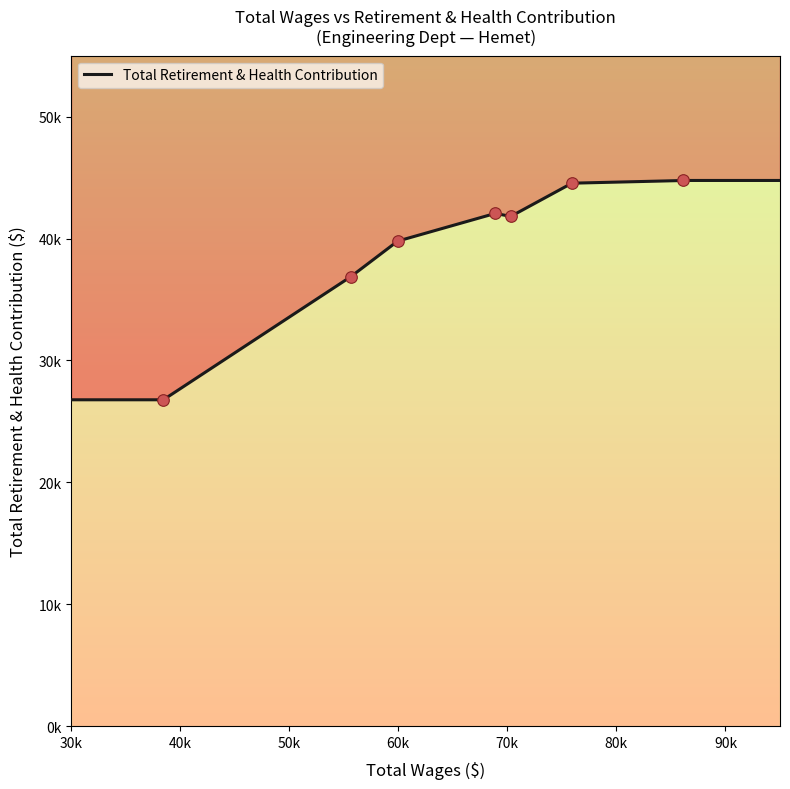

Approximately how many times larger is the value at 70321.0 compared to 55662.0?

1.1